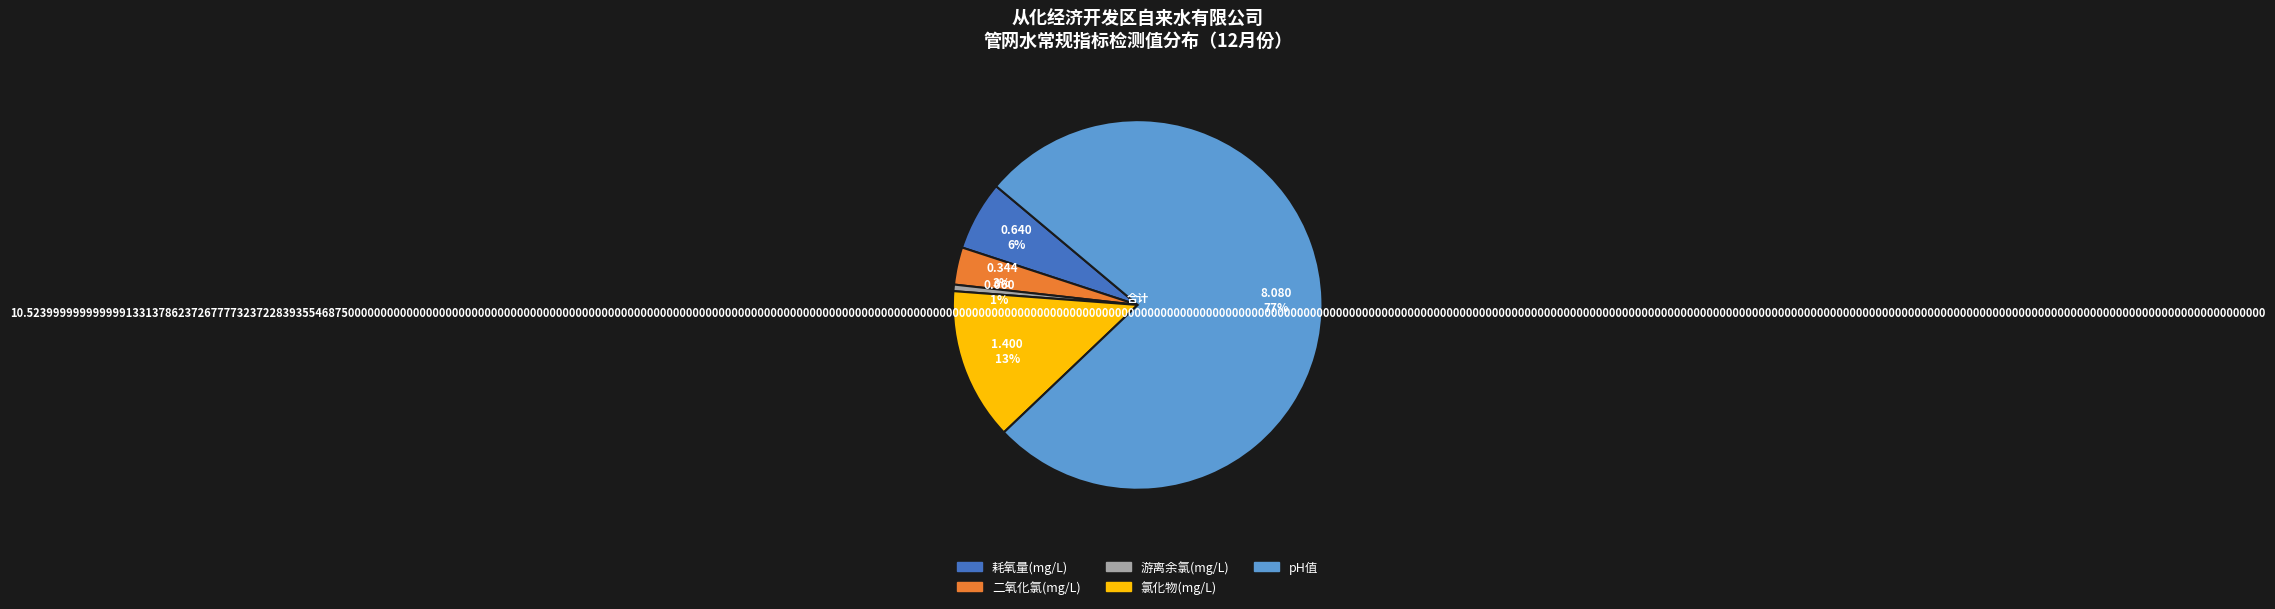

To the nearest percent, what is the combined percentage of pH值 and 氯化物(mg/L)?

90%